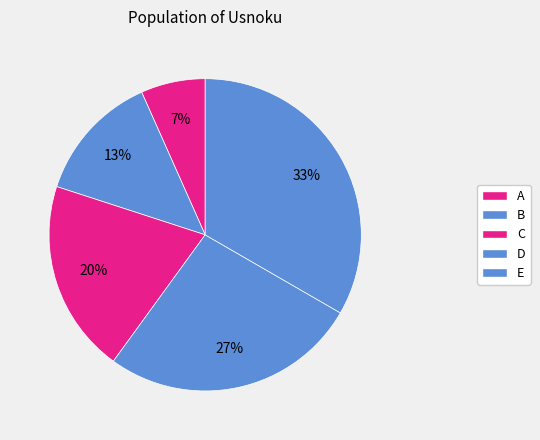

Count the number of slices in the pie.

5